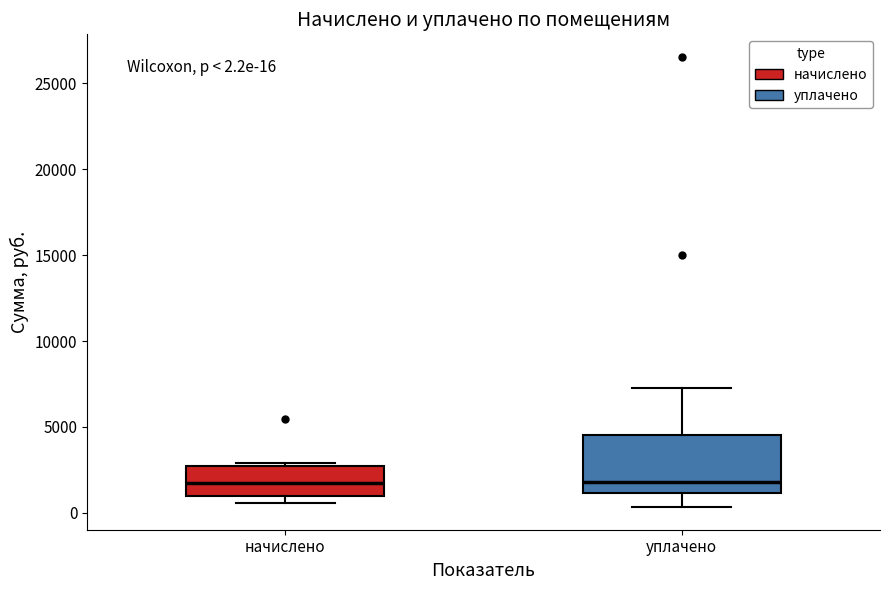

Which box is the tallest, from its lower edge to its upper edge?

уплачено